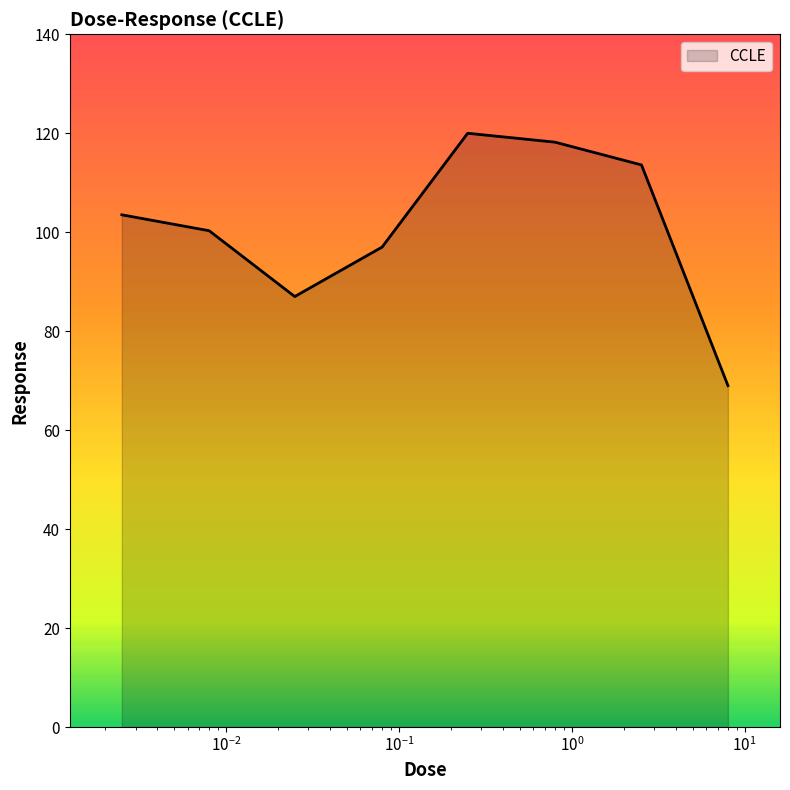

What is the average value?

101.1